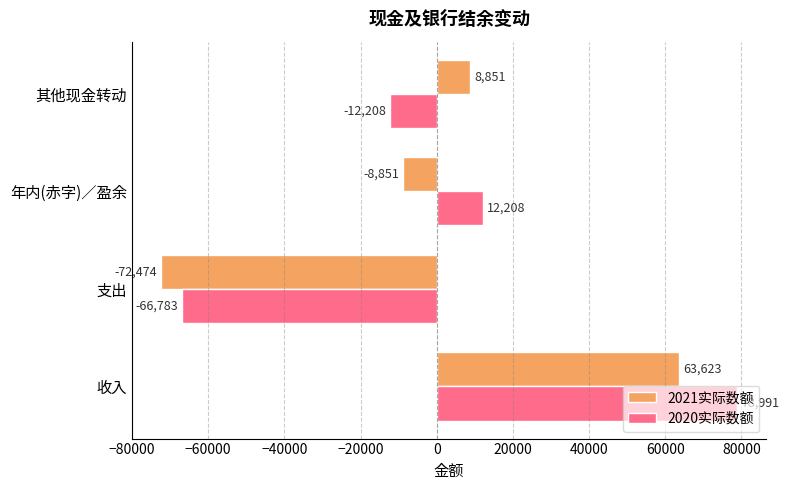

Which series has the widest spread of values?

2020实际数额